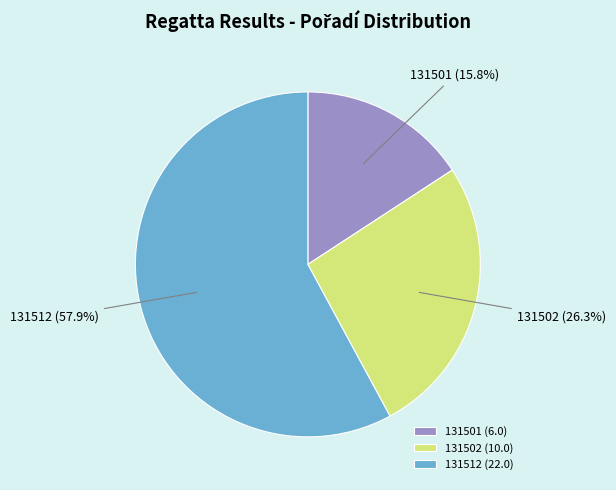

The 131502 slice represents 26% of the pie. True or false?

True